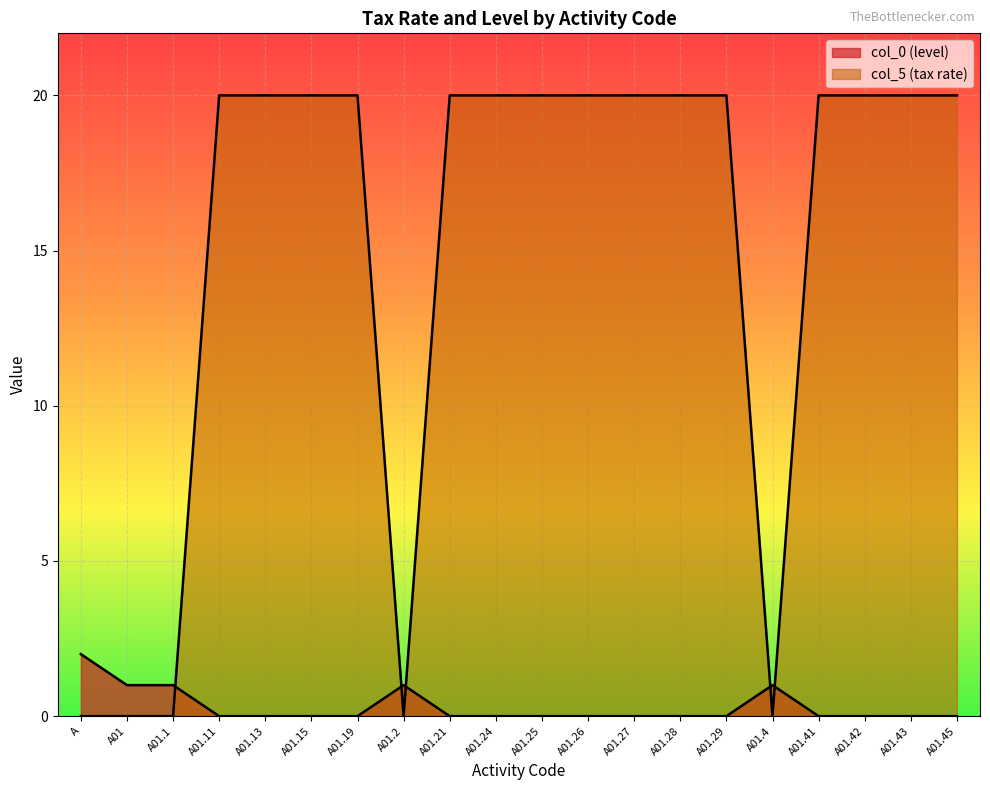

Which series has the largest total across all categories?

col_5 (tax rate)